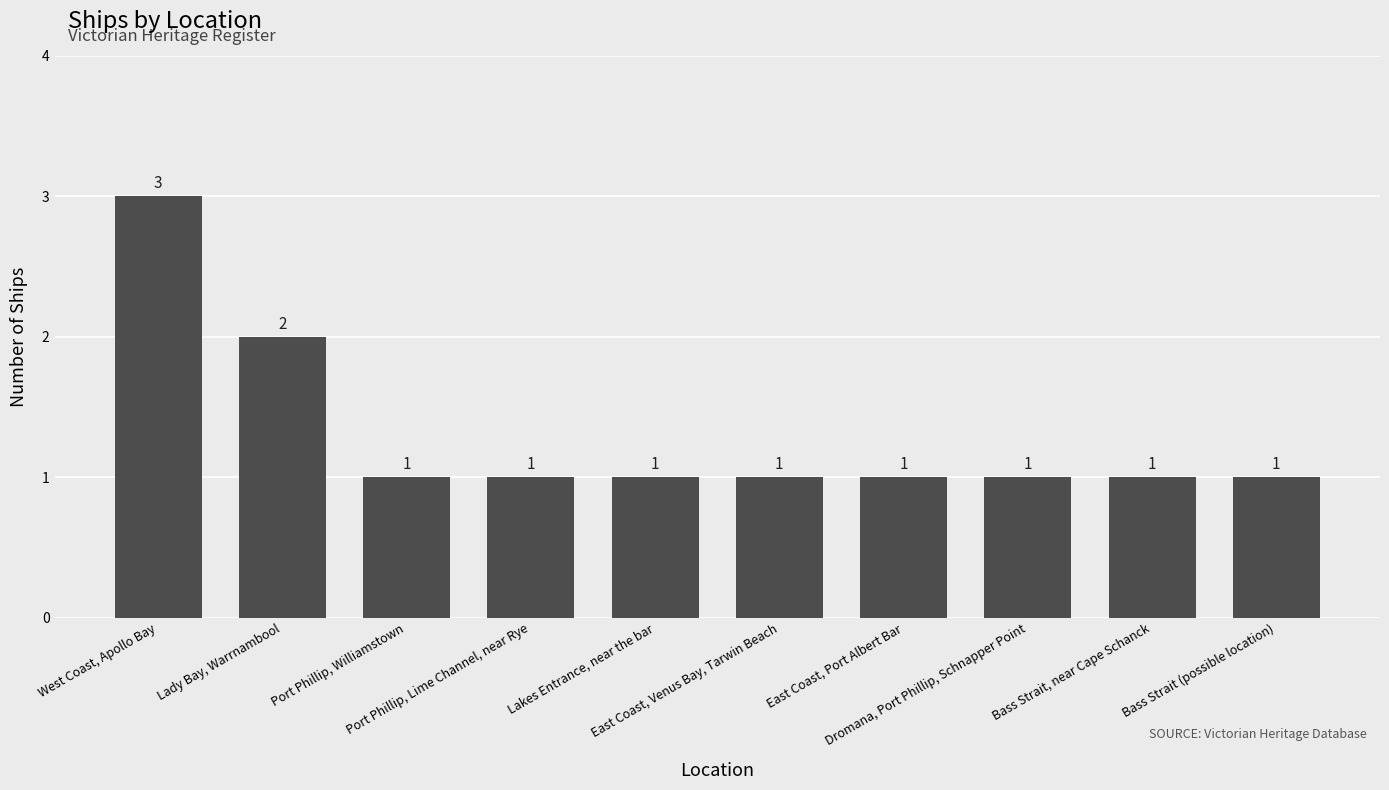

What is the maximum value shown in the chart?

3